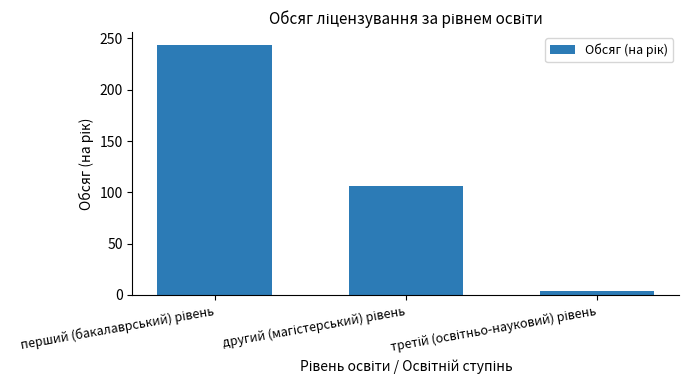

What is the difference between the maximum and minimum values?

240